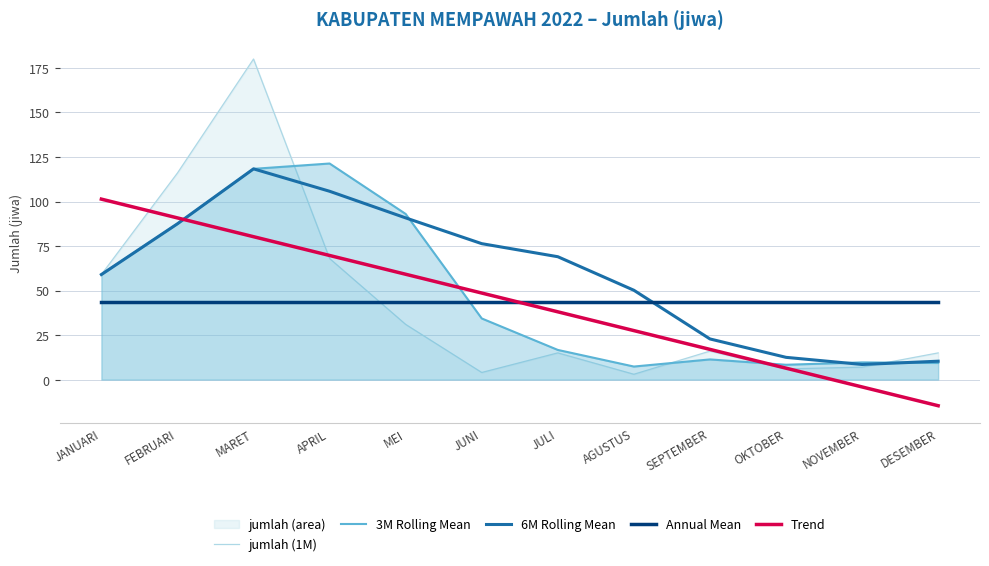

How many data points does each series have?

12